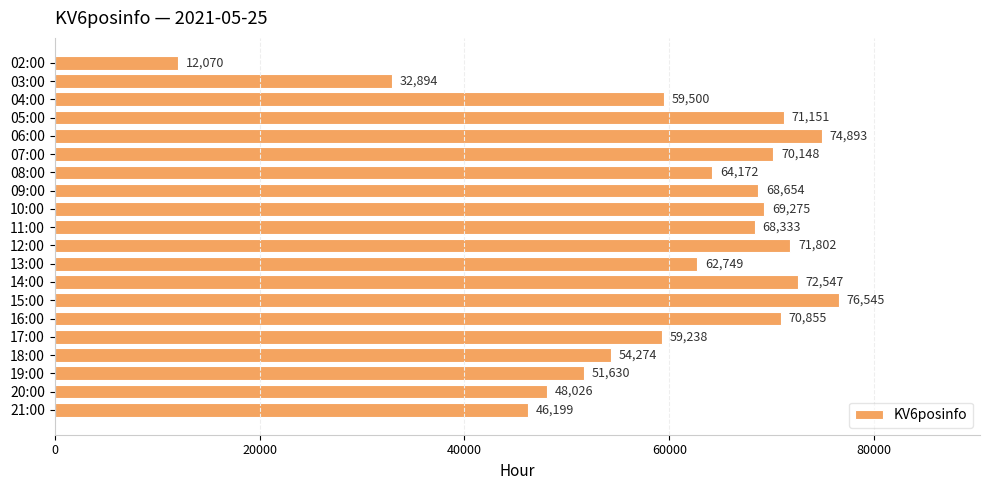

Reading top to bottom, list all the values displayed in this chart.

02:00=12070	03:00=32894	04:00=59500	05:00=71151	06:00=74893	07:00=70148	08:00=64172	09:00=68654	10:00=69275	11:00=68333	12:00=71802	13:00=62749	14:00=72547	15:00=76545	16:00=70855	17:00=59238	18:00=54274	19:00=51630	20:00=48026	21:00=46199